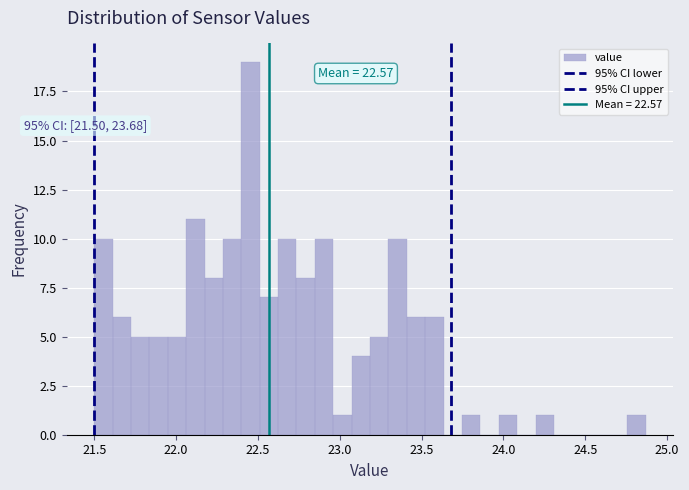

Around what value on the x-axis is the tallest bar? Give the approximate position of its centre, as read against the axis.

22.45